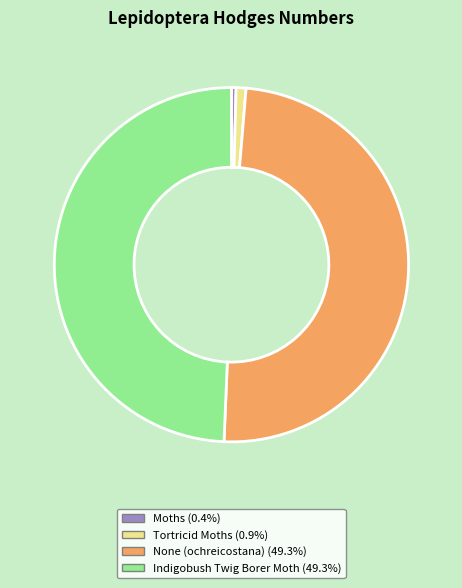

Which has a higher value, Tortricid Moths or Indigobush Twig Borer Moth?

Indigobush Twig Borer Moth